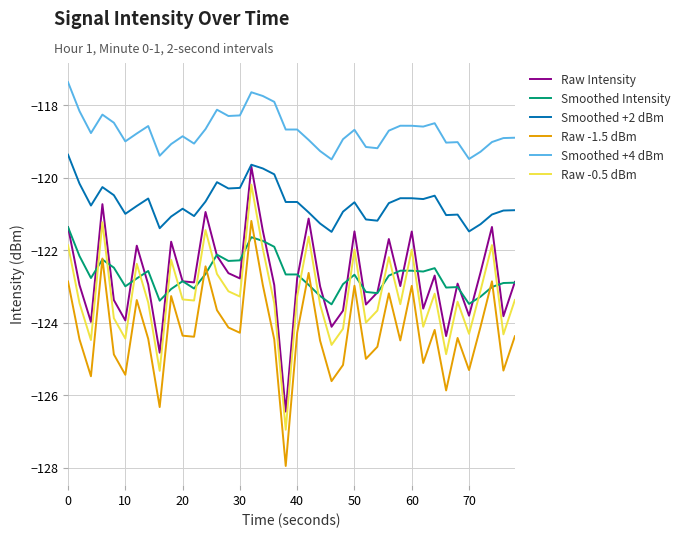

True or false: Raw -1.5 dBm and Smoothed +4 dBm cross at least once.

False